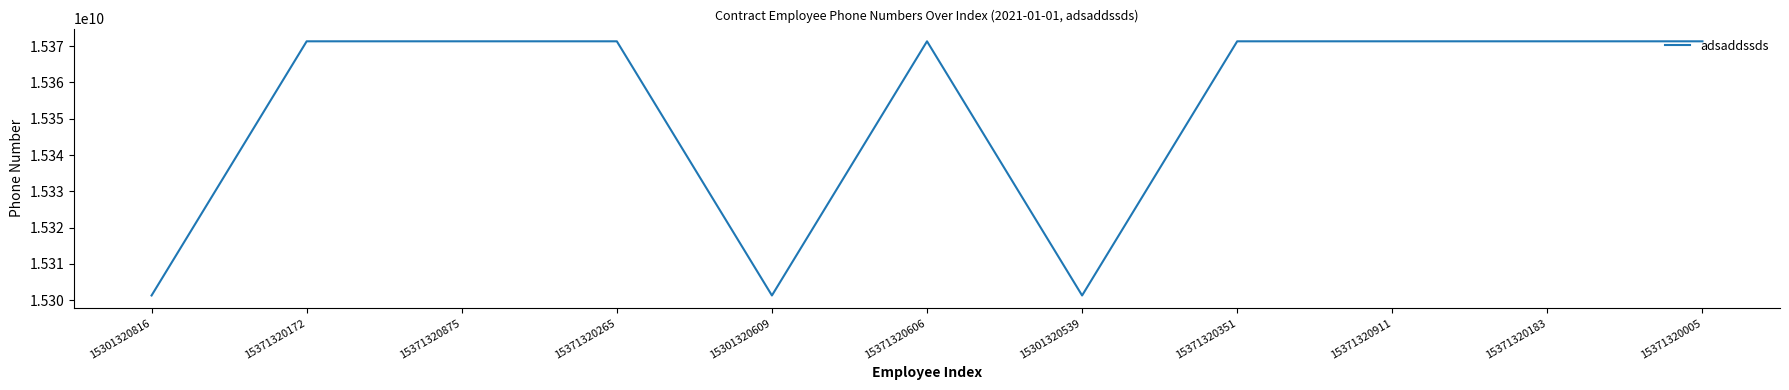

What is the ratio of the value at 15371320875 to the value at 15301320816?

1.0